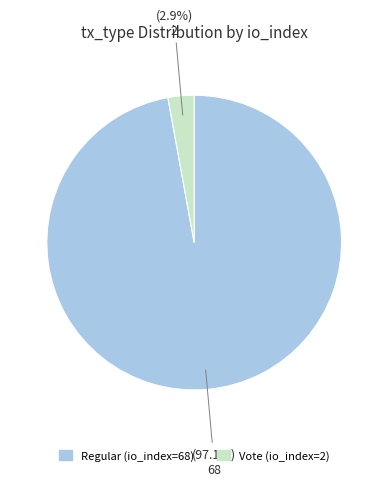

To the nearest percent, what is the combined percentage of Regular (io_index=68) and Vote (io_index=2)?

100%